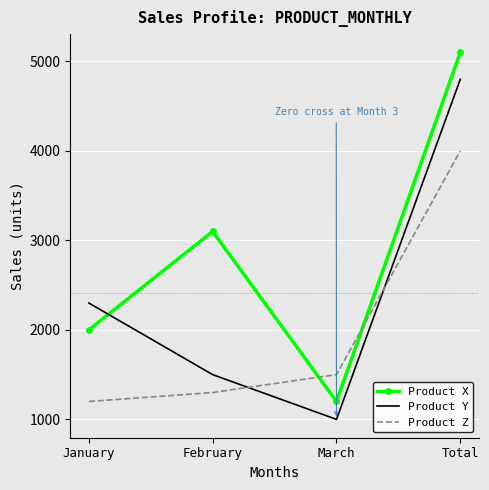

True or false: Product Z has more than 2 interior local peaks.

False